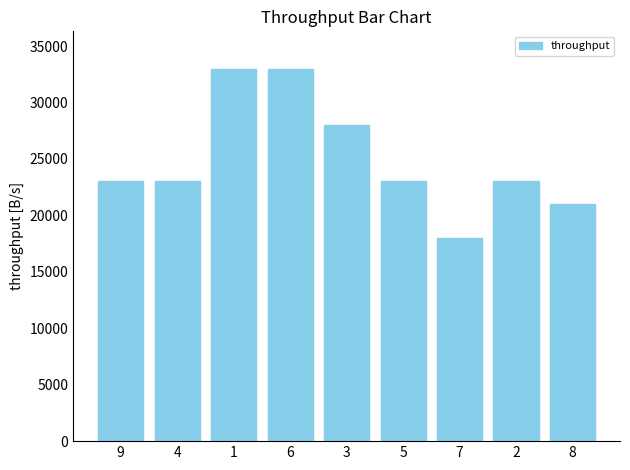

Between 6 and 5, which is larger?

6